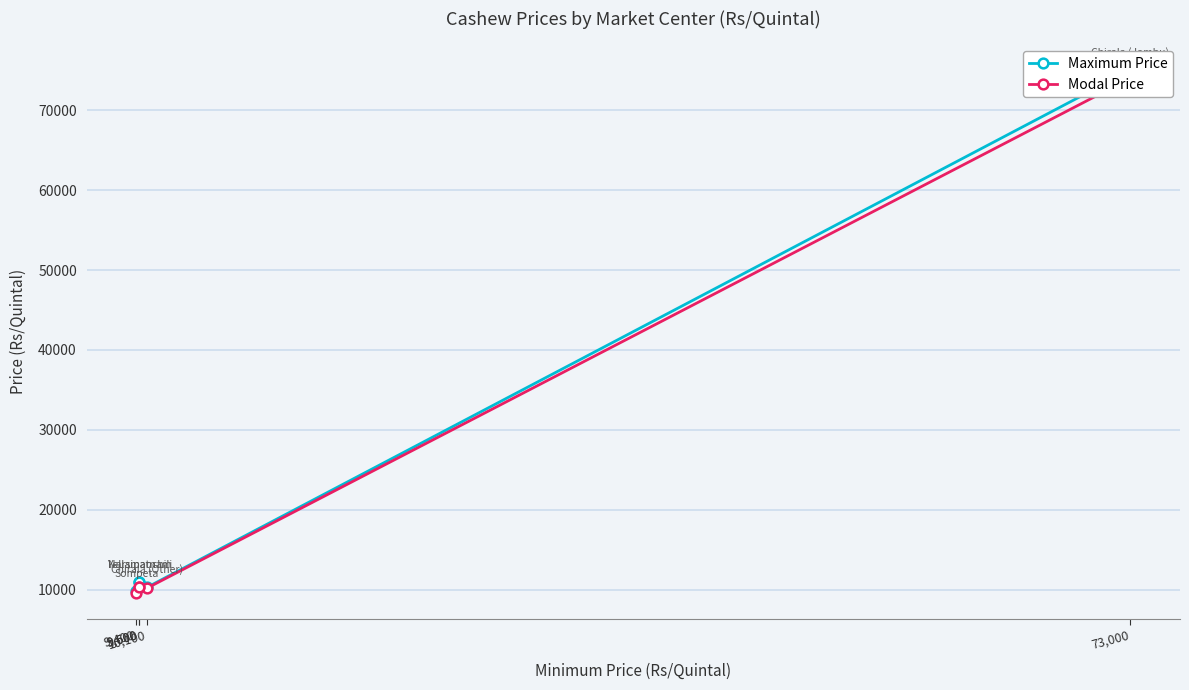

How many data points in Modal Price are above 10300?

1